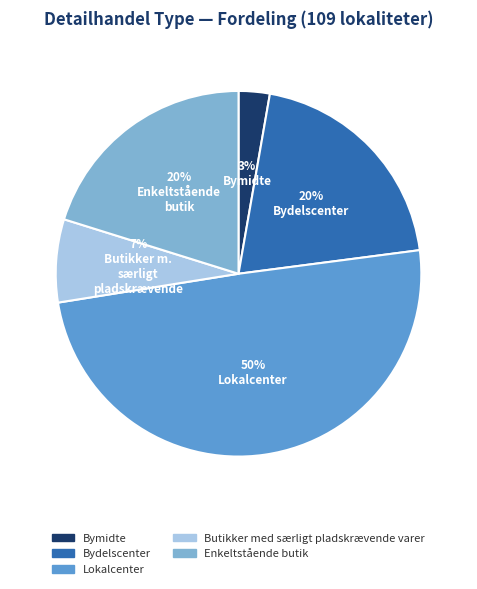

Which has a higher value, Bydelscenter or Butikker med særligt pladskrævende varer?

Bydelscenter